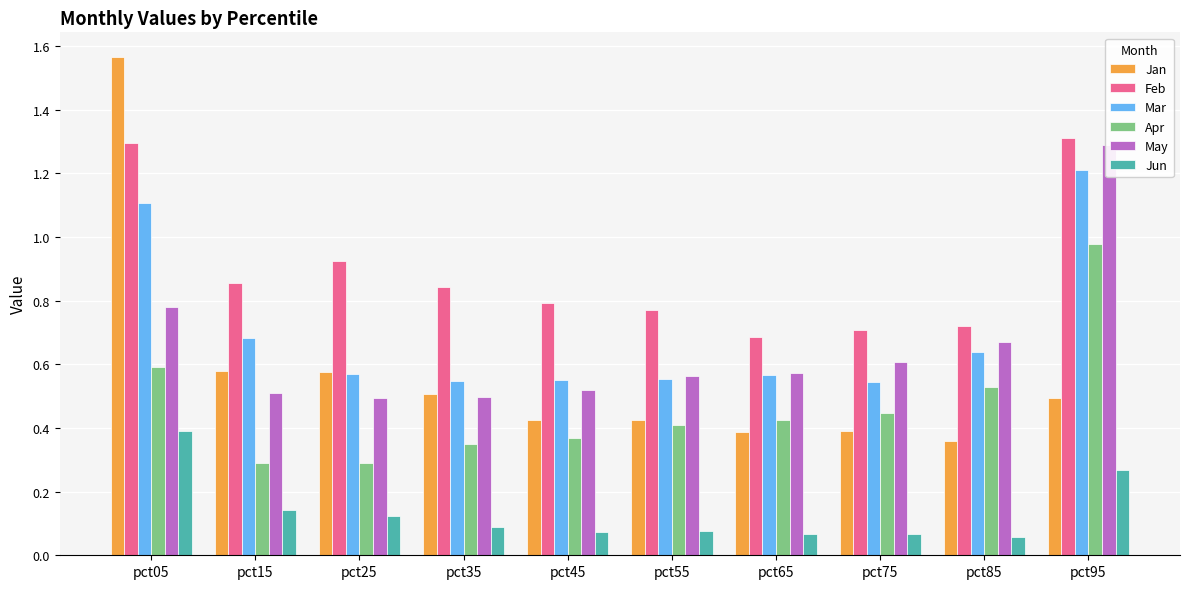

Does the chart contain any negative values?

No